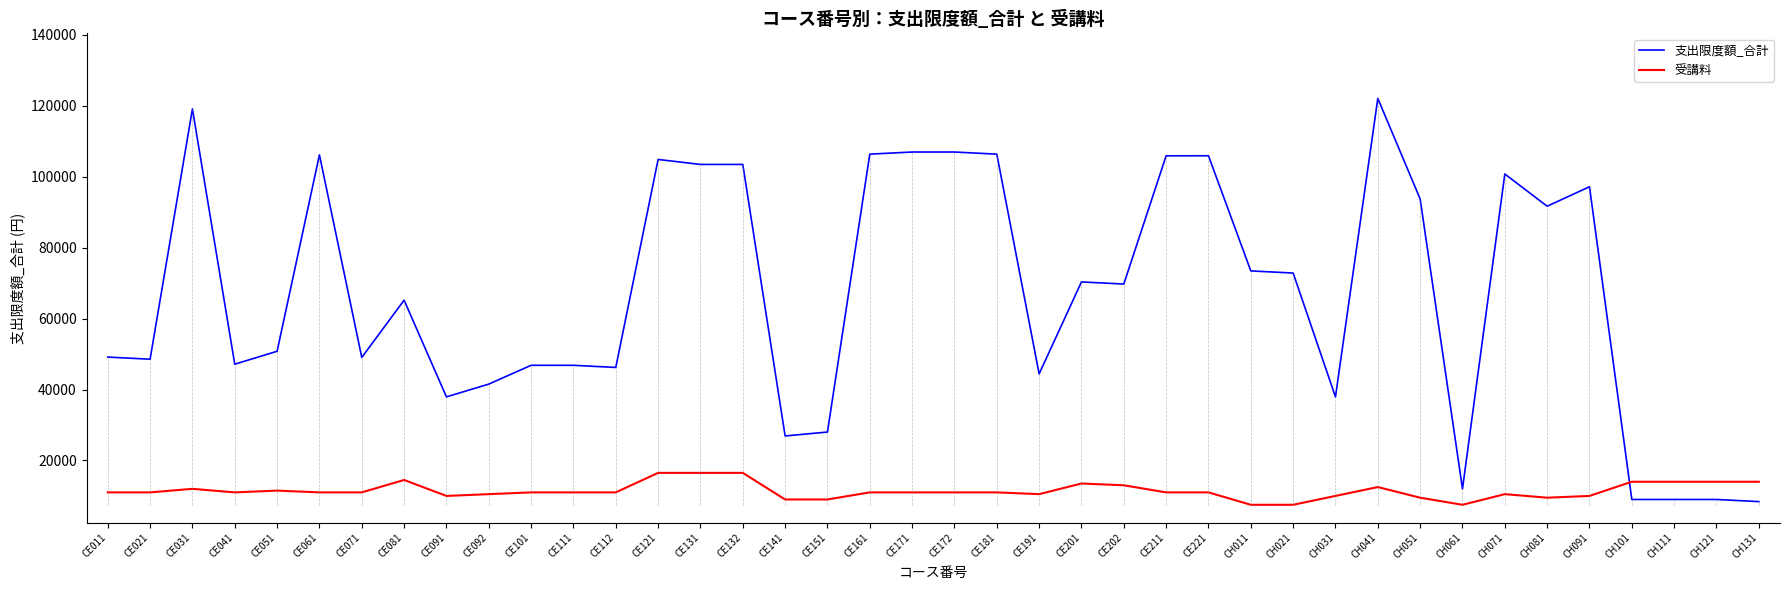

True or false: 受講料 has a value of 10500 at CE092.

True